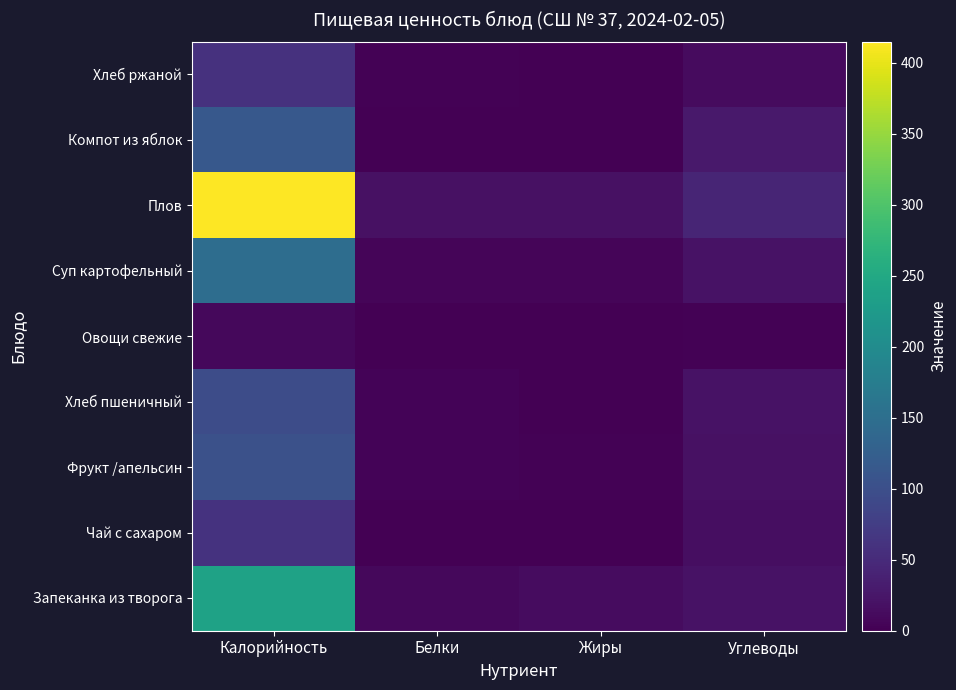

Which label corresponds to the smallest value in the chart?

Жиры